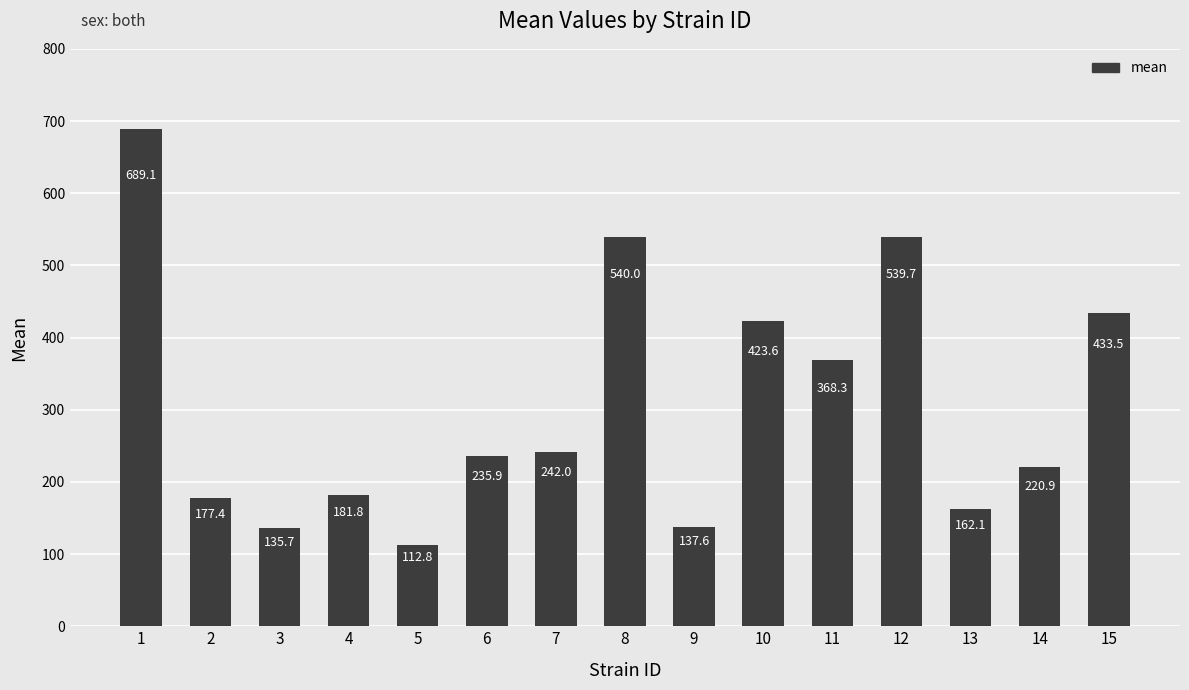

What is the smallest value displayed?

112.8